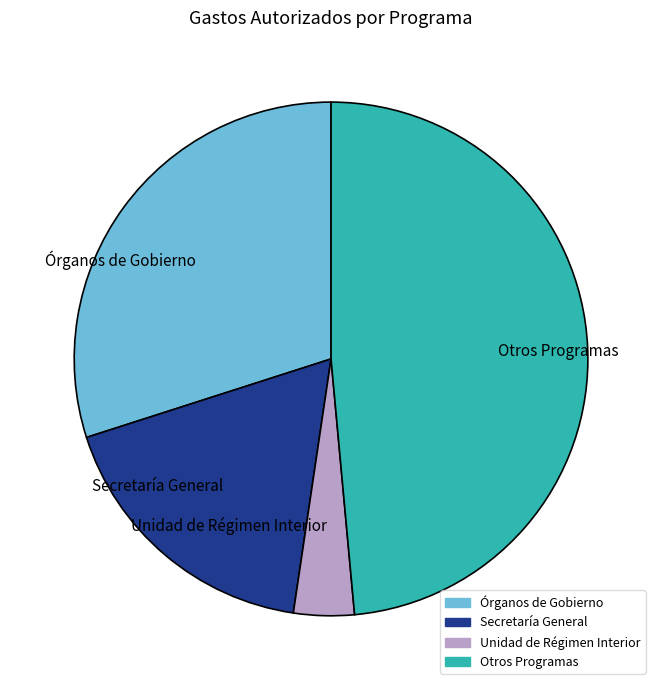

Does Otros Programas account for over 50% of the chart?

No